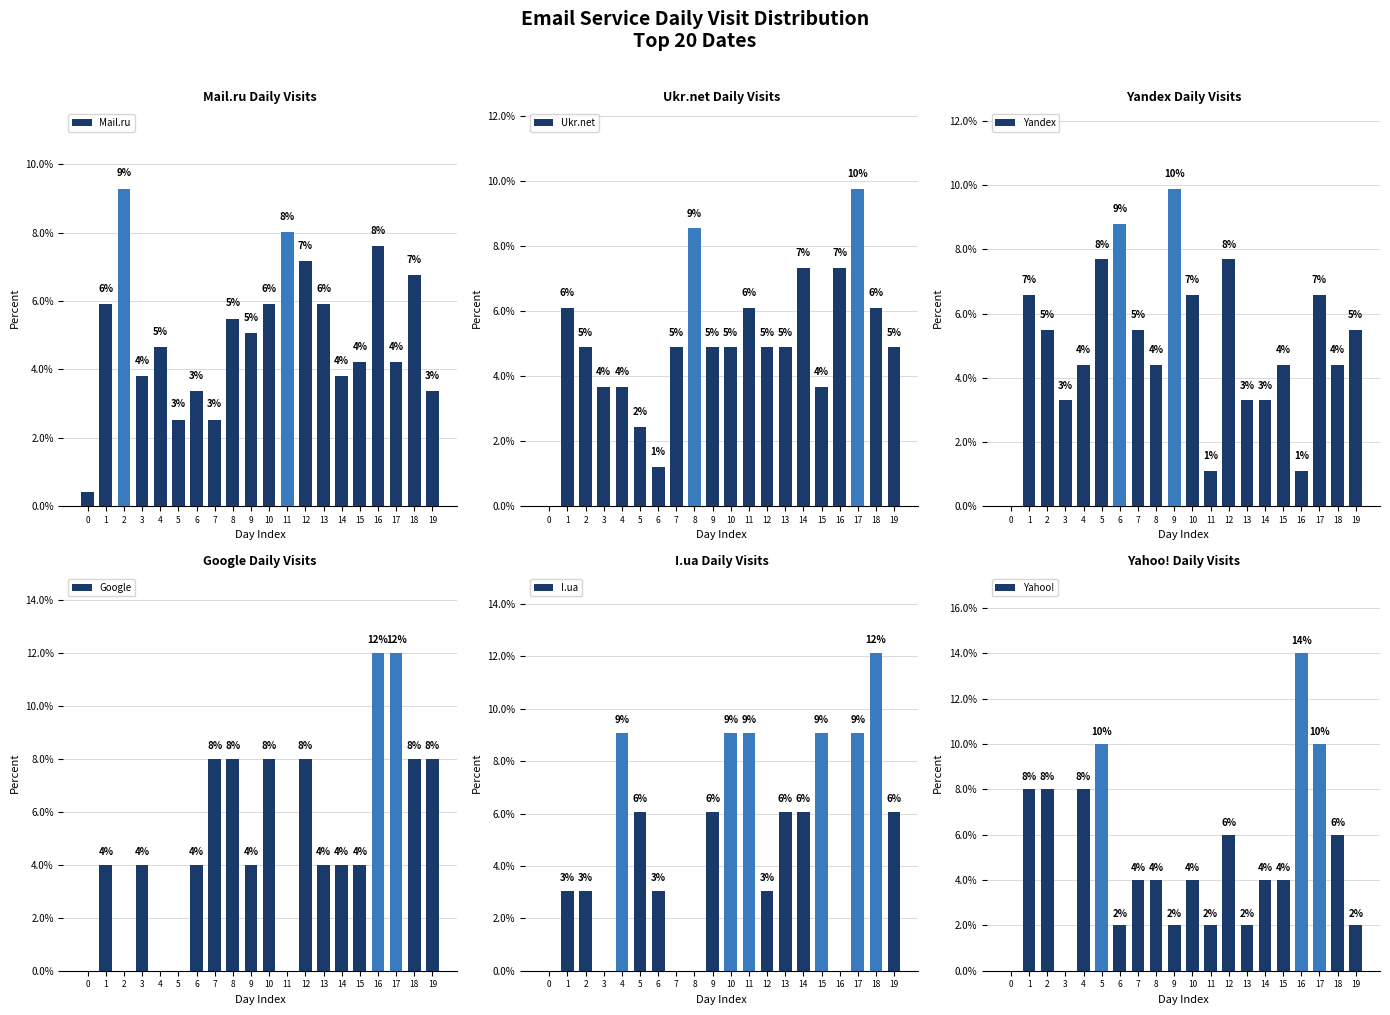

What is the difference between the second highest and second lowest values in the Yandex series?

7.7